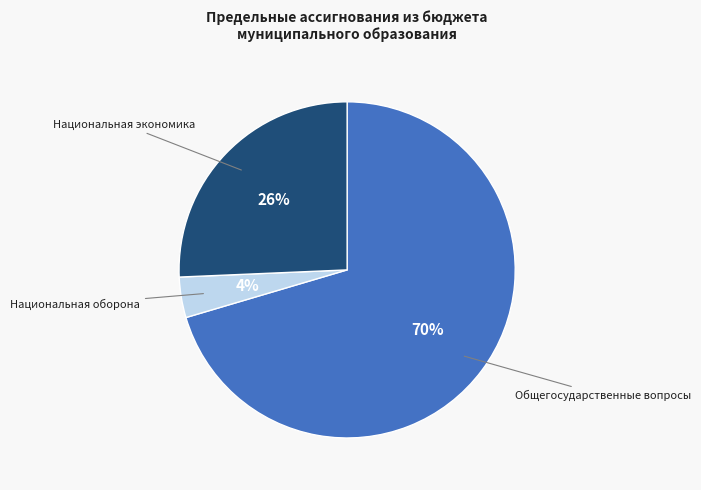

What is the smallest slice in the pie chart?

Национальная оборона